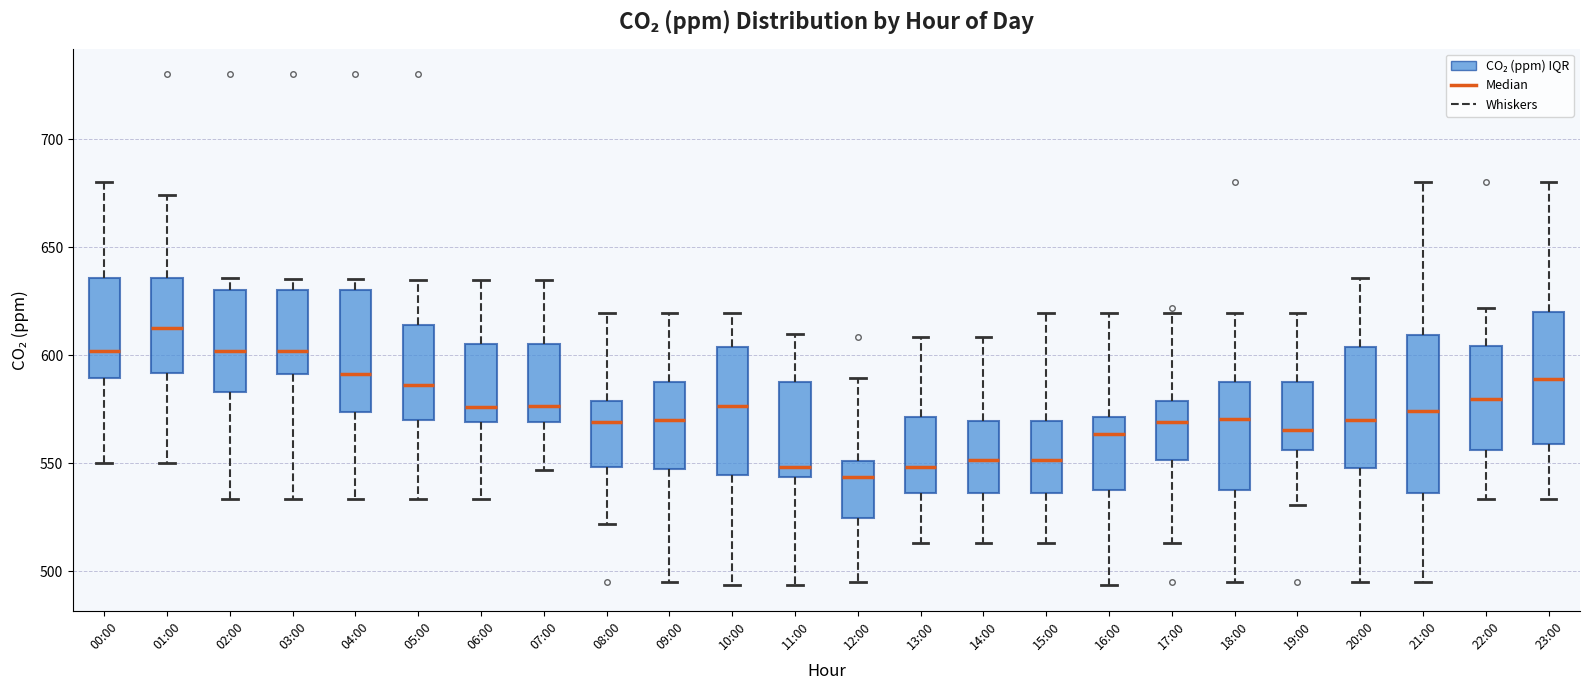

Reading left to right, read every box against the y-axis: the position of its median line, the range the box covers, and the ends of its whiskers. The values are not printed on the chart, so give them approximately, as read against the axis.

00:00: median 600, box 590 to 635, whiskers 550 to 680
01:00: median 615, box 590 to 635, whiskers 550 to 675
02:00: median 600, box 585 to 630, whiskers 535 to 635
03:00: median 600, box 590 to 630, whiskers 535 to 635
04:00: median 590, box 575 to 630, whiskers 535 to 635
05:00: median 585, box 570 to 615, whiskers 535 to 635
06:00: median 575, box 570 to 605, whiskers 535 to 635
07:00: median 575, box 570 to 605, whiskers 545 to 635
08:00: median 570, box 550 to 580, whiskers 520 to 620
09:00: median 570, box 545 to 590, whiskers 495 to 620
10:00: median 575, box 545 to 605, whiskers 495 to 620
11:00: median 550, box 545 to 590, whiskers 495 to 610
12:00: median 545, box 525 to 550, whiskers 495 to 590
13:00: median 550, box 535 to 570, whiskers 515 to 610
14:00: median 550, box 535 to 570, whiskers 515 to 610
15:00: median 550, box 535 to 570, whiskers 515 to 620
16:00: median 565, box 535 to 570, whiskers 495 to 620
17:00: median 570, box 550 to 580, whiskers 515 to 620
18:00: median 570, box 540 to 590, whiskers 495 to 620
19:00: median 565, box 555 to 590, whiskers 530 to 620
20:00: median 570, box 550 to 605, whiskers 495 to 635
21:00: median 575, box 535 to 610, whiskers 495 to 680
22:00: median 580, box 555 to 605, whiskers 535 to 620
23:00: median 590, box 560 to 620, whiskers 535 to 680